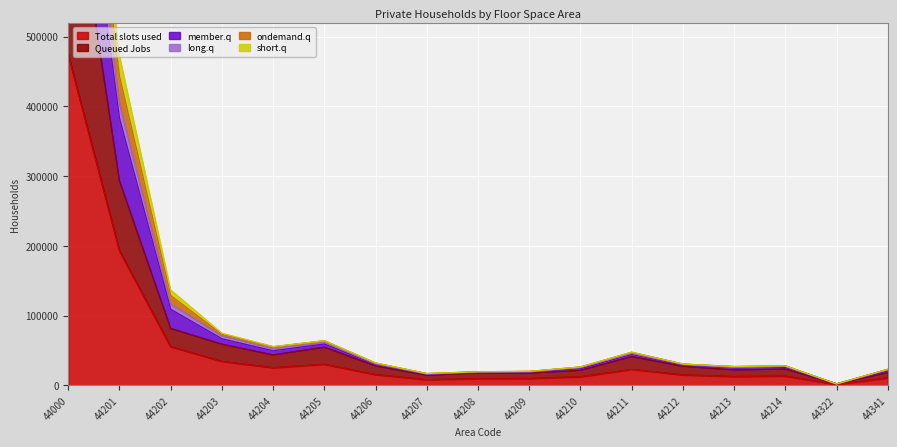

The Total slots used series shows 130952 at 44201. True or false?

False